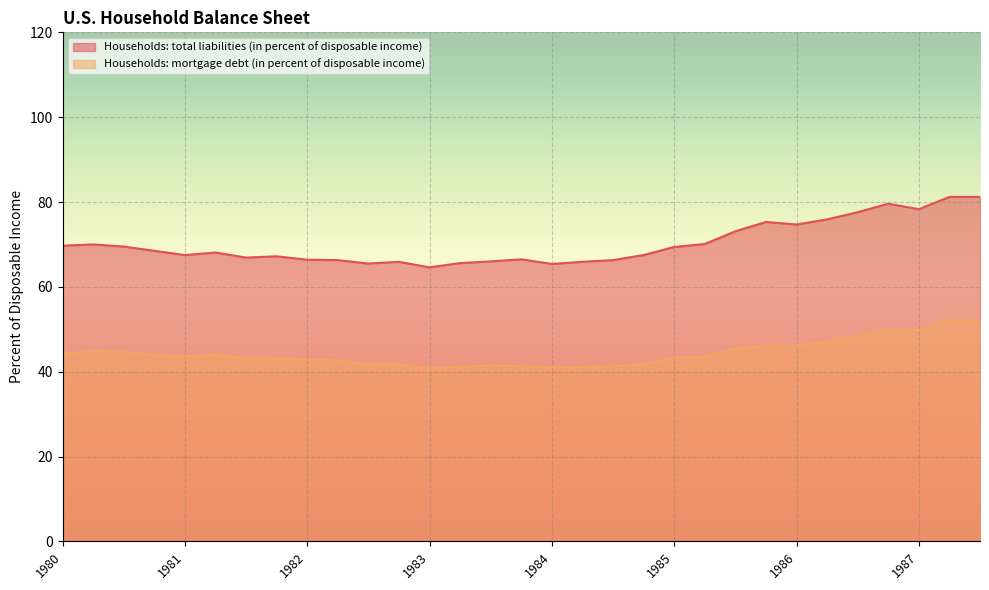

List the series in order of their peak value, lowest first.

Households: mortgage debt (in percent of disposable income), Households: total liabilities (in percent of disposable income)